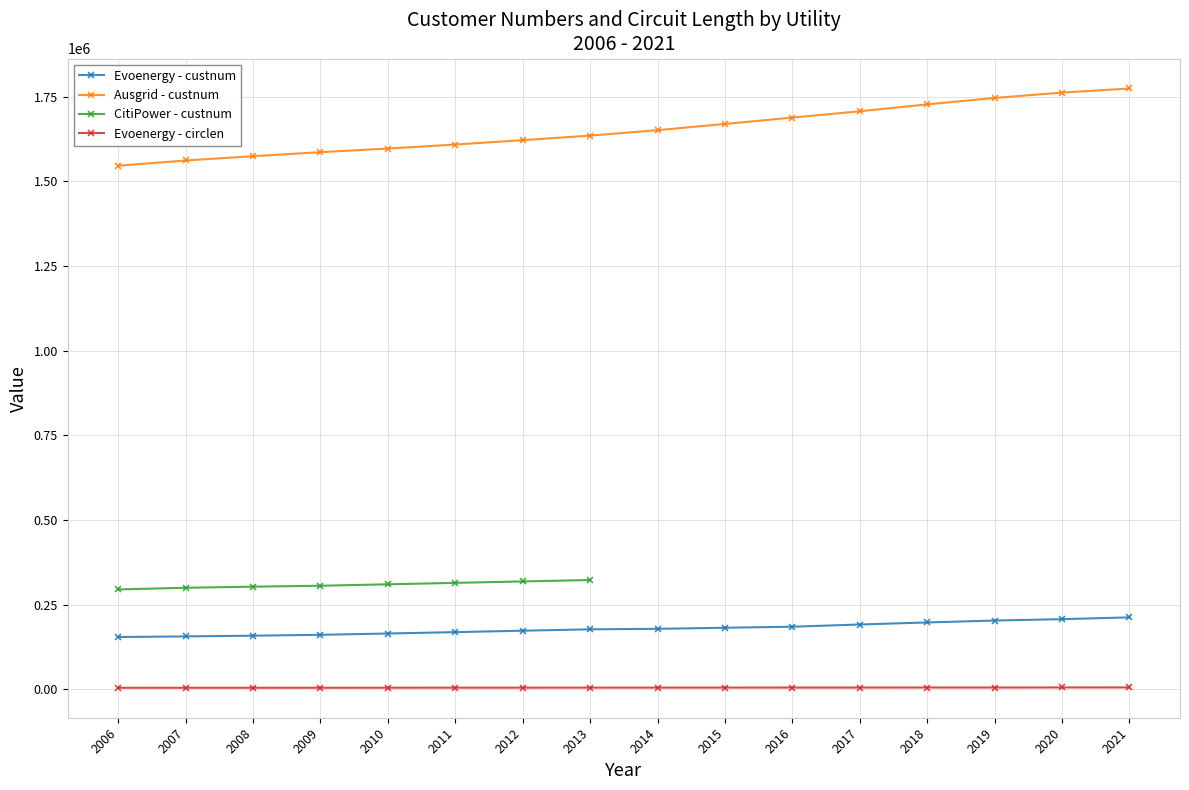

Where does the Evoenergy - circlen series first go above 5150?

2014